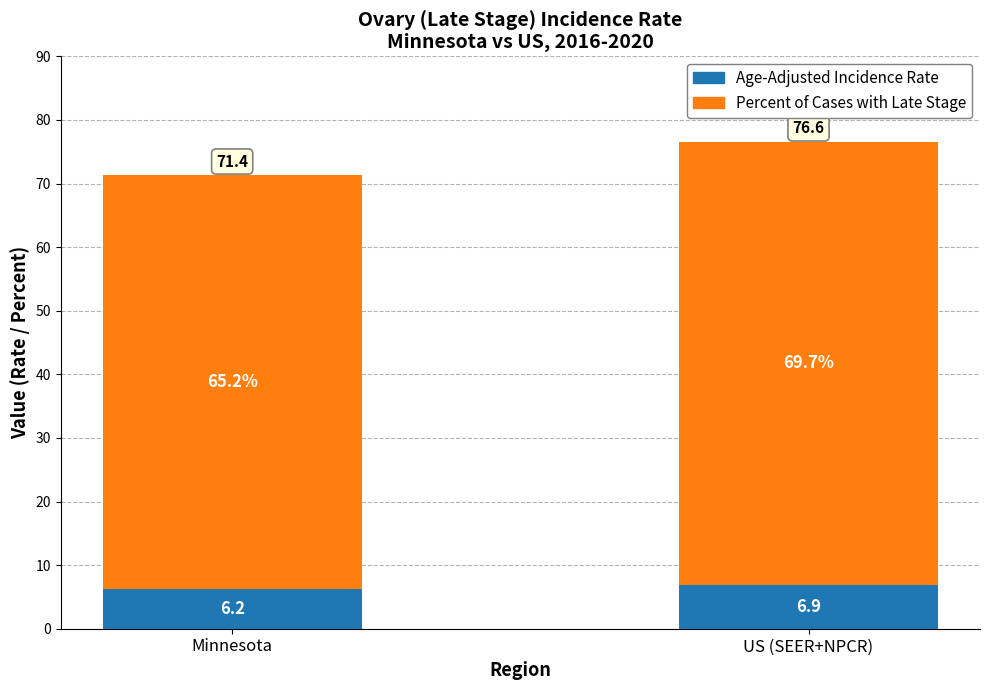

Count the Age-Adjusted Incidence Rate values in the range 6 to 7.

2